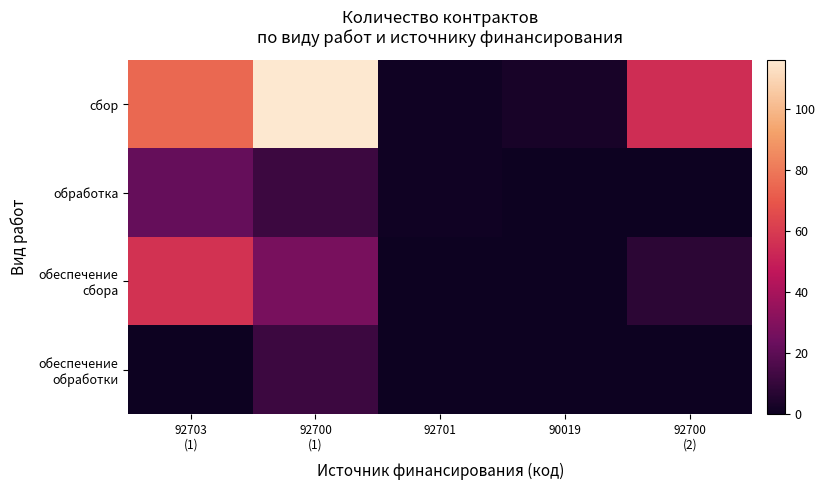

Count the number of data series in this chart.

4